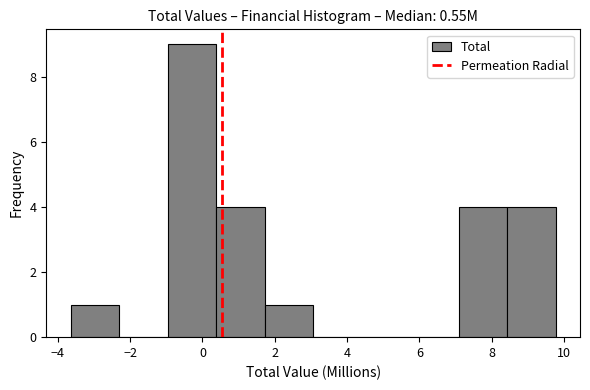

Reading left to right, list every bar in this chart as the range it spans on the x-axis followed by its height. Neither the bar edges nor the heights are printed on the chart, so give them approximately, as read against the axes.

-3.6 to -2.4: 1
-2.4 to -1.0: 0
-1.0 to 0.4: 9
0.4 to 1.8: 4
1.8 to 3.0: 1
3.0 to 4.4: 0
4.4 to 5.8: 0
5.8 to 7.0: 0
7.0 to 8.4: 4
8.4 to 9.8: 4